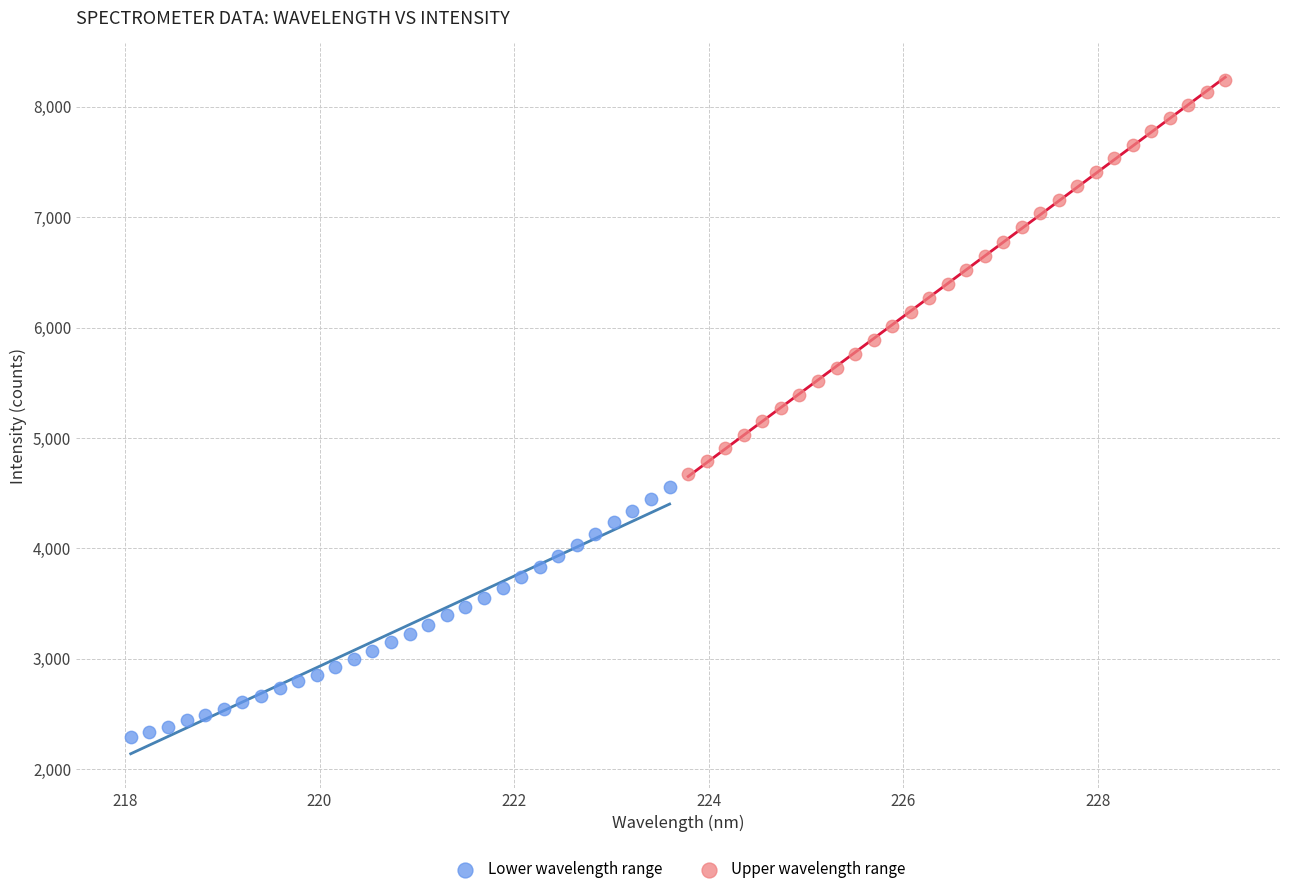

Which series contains the highest Y value?

Upper wavelength range